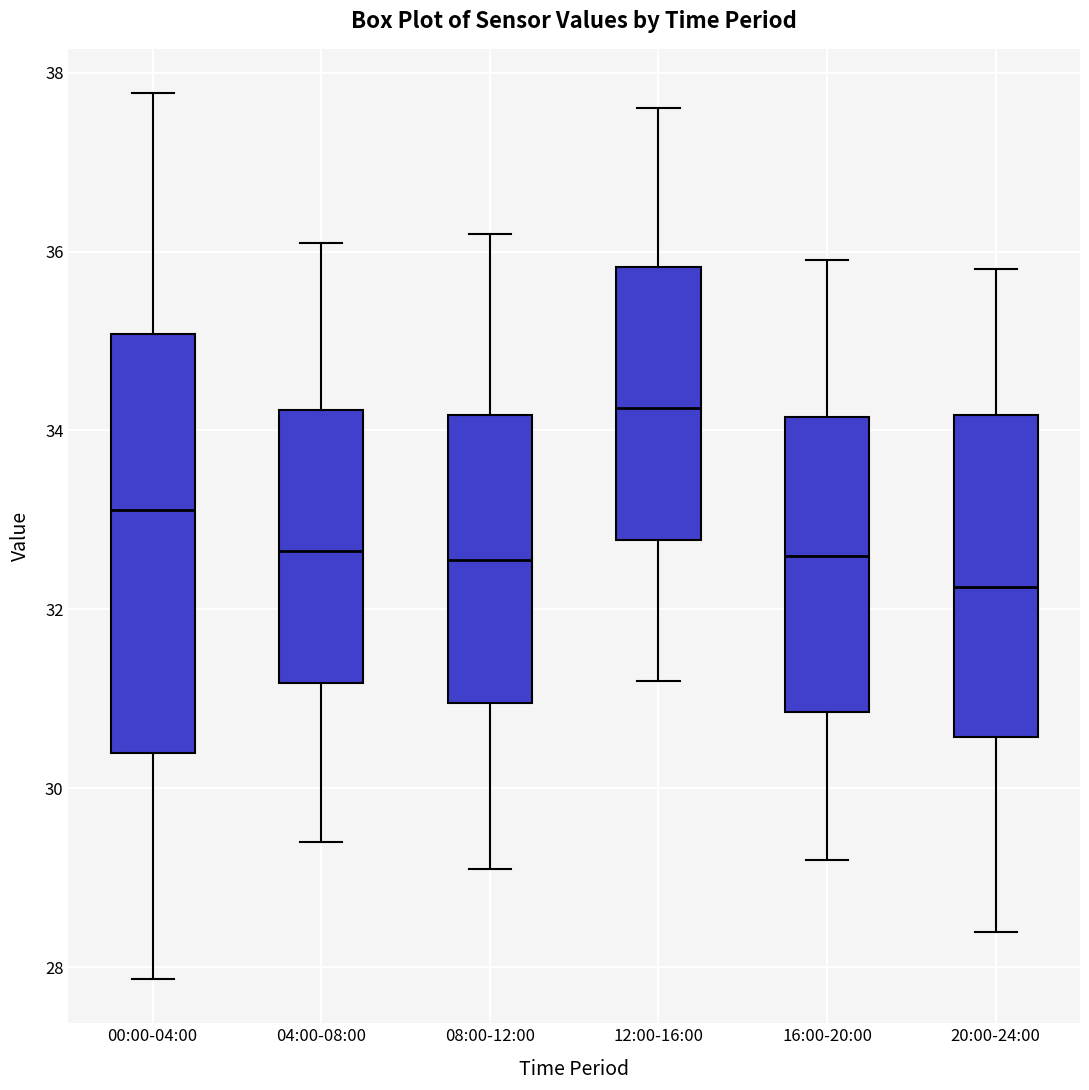

Reading left to right, read every box against the y-axis: the position of its median line, the range the box covers, and the ends of its whiskers. The values are not printed on the chart, so give them approximately, as read against the axis.

00:00-04:00: median 33.2, box 30.4 to 35.0, whiskers 27.8 to 37.8
04:00-08:00: median 32.6, box 31.2 to 34.2, whiskers 29.4 to 36.2
08:00-12:00: median 32.6, box 31.0 to 34.2, whiskers 29.2 to 36.2
12:00-16:00: median 34.2, box 32.8 to 35.8, whiskers 31.2 to 37.6
16:00-20:00: median 32.6, box 30.8 to 34.2, whiskers 29.2 to 36.0
20:00-24:00: median 32.2, box 30.6 to 34.2, whiskers 28.4 to 35.8